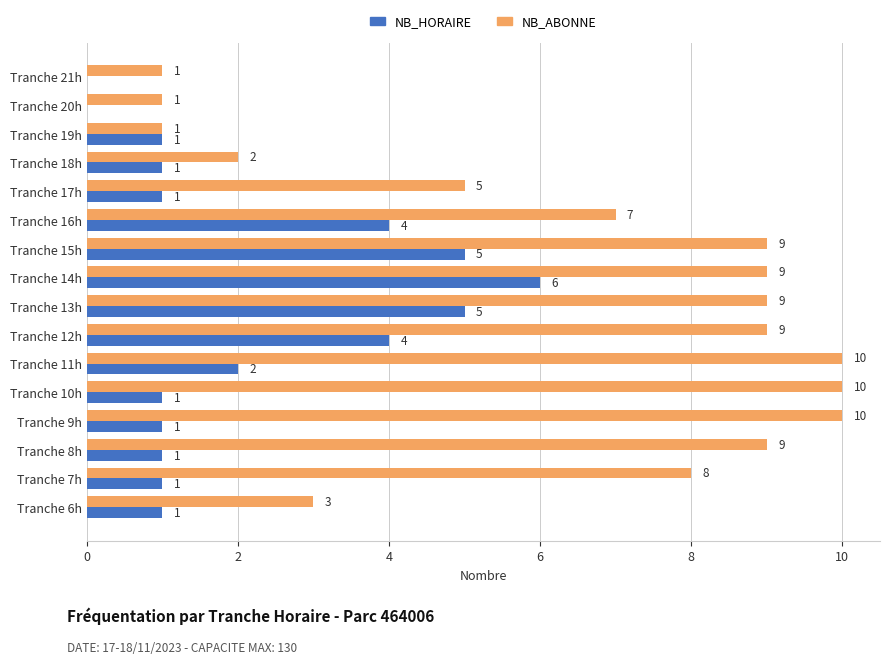

What is the sum of the NB_HORAIRE values at Tranche 13h and Tranche 18h?

6